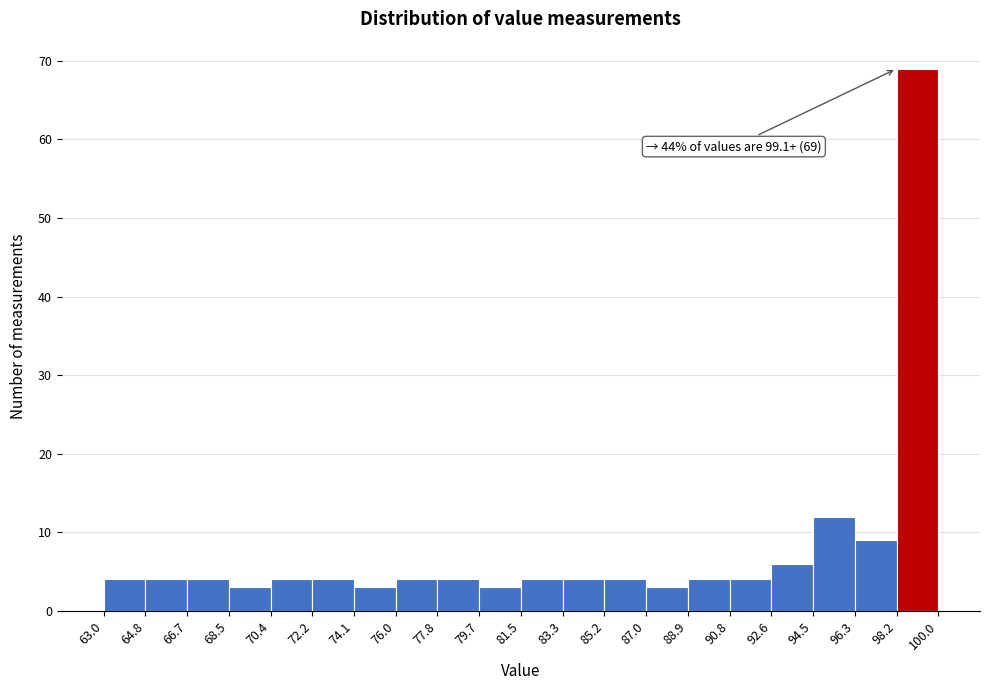

Over which range of the x-axis is the bar tallest?

98.2 to 100.0